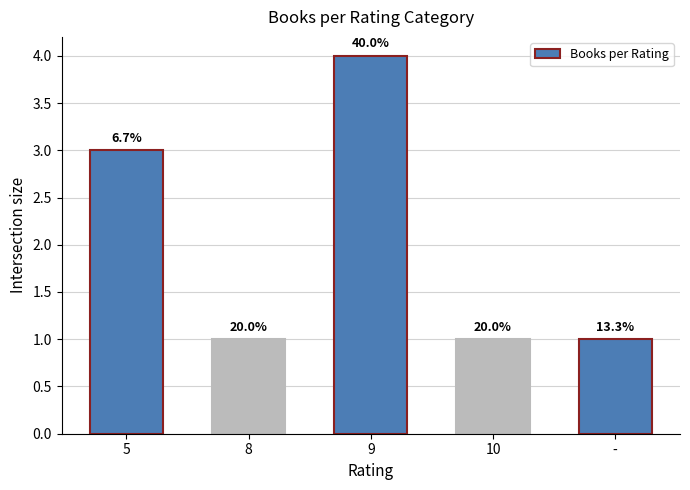

Reading left to right, extract all data points from this chart.

3	1	4	1	1